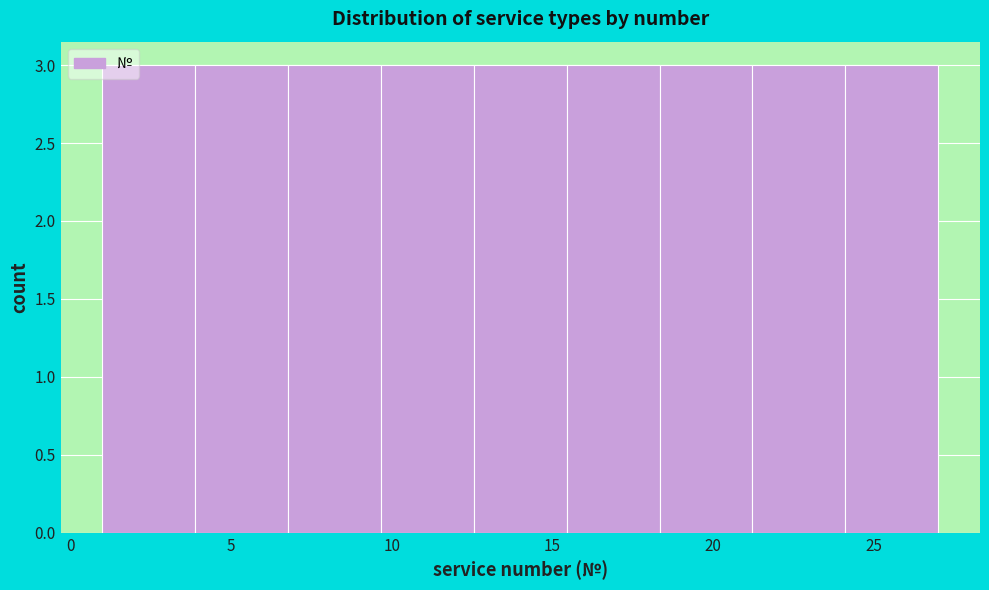

Reading left to right, transcribe this chart: for each bar, give the range it covers on the x-axis and its height. Neither the bar edges nor the heights are printed on the chart, so give them approximately, as read against the axes.

1.0 to 4.0: 3
4.0 to 7.0: 3
7.0 to 9.5: 3
9.5 to 12.5: 3
12.5 to 15.5: 3
15.5 to 18.5: 3
18.5 to 21.0: 3
21.0 to 24.0: 3
24.0 to 27.0: 3